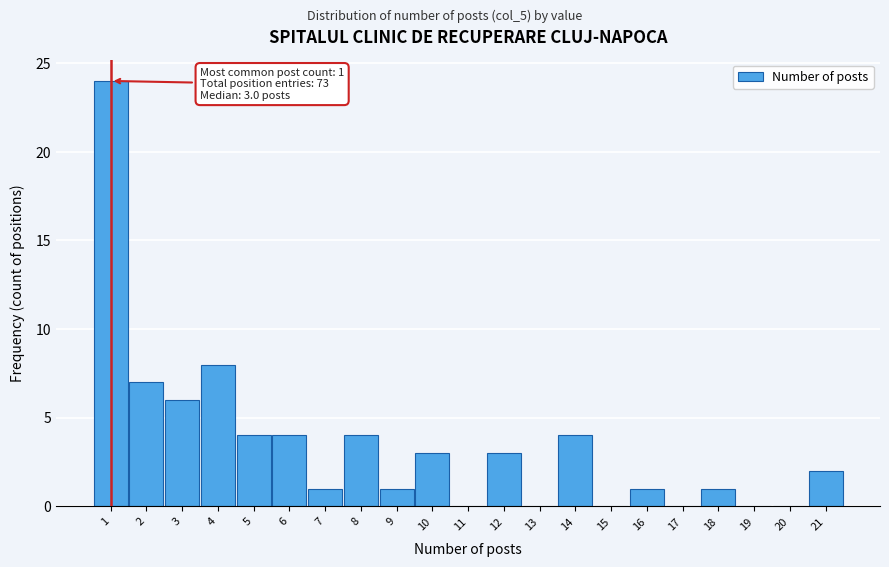

Reading left to right, list all the values displayed in this chart.

1=24	2=7	3=6	4=8	5=4	6=4	7=1	8=4	9=1	10=3	11=0	12=3	13=0	14=4	15=0	16=1	17=0	18=1	19=0	20=0	21=2